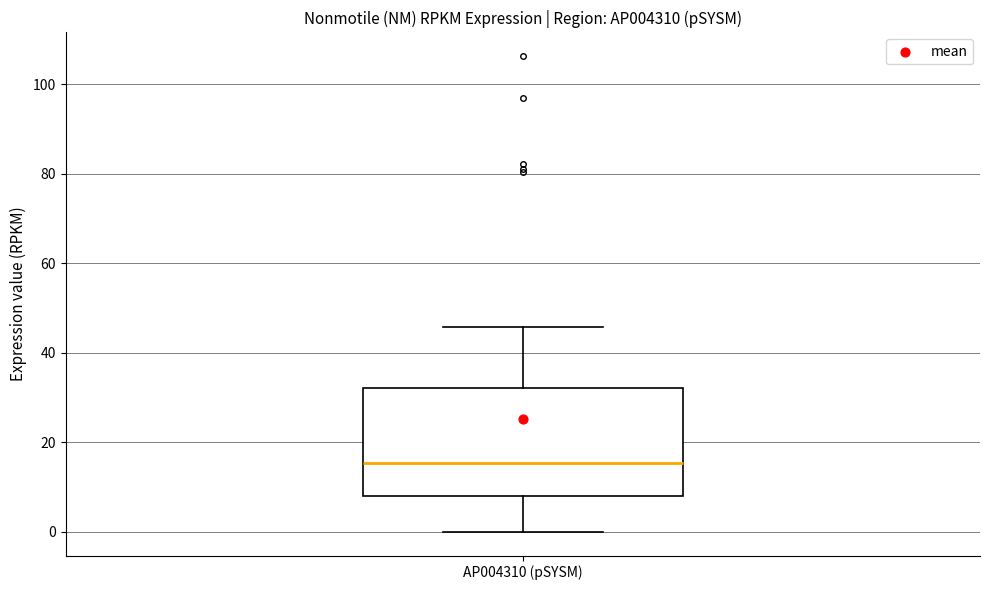

Transcribe this box plot: give where the median line is, the range the box spans, and where the two whiskers end, as read against the y-axis. The values are not printed on the chart, so give them approximately, as read against the axis.

median 16, box 8 to 32, whiskers 0 to 46